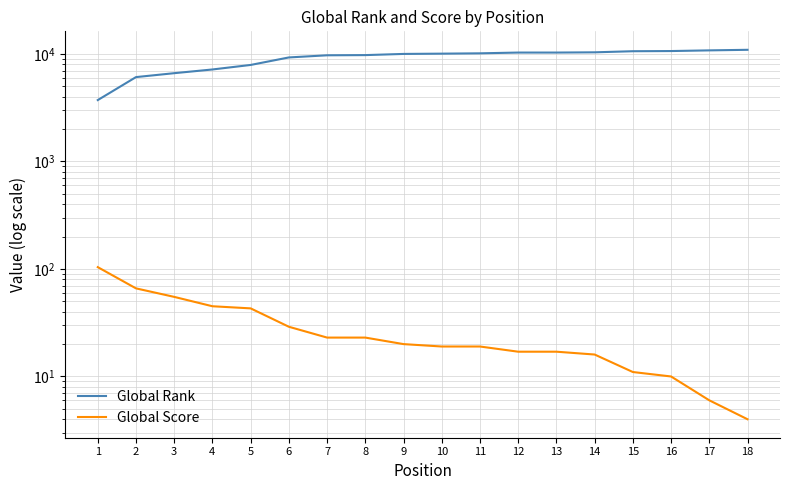

What is the value of the Global Score point at the 4th from the left?

45